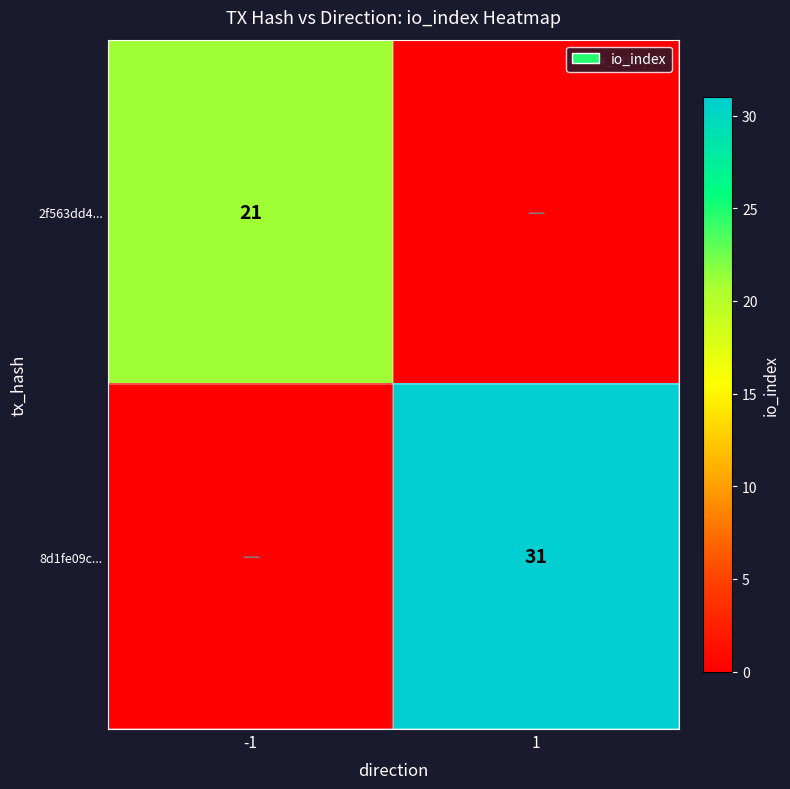

Rank the series by their maximum value, from lowest to highest.

2f563dd4..., 8d1fe09c...